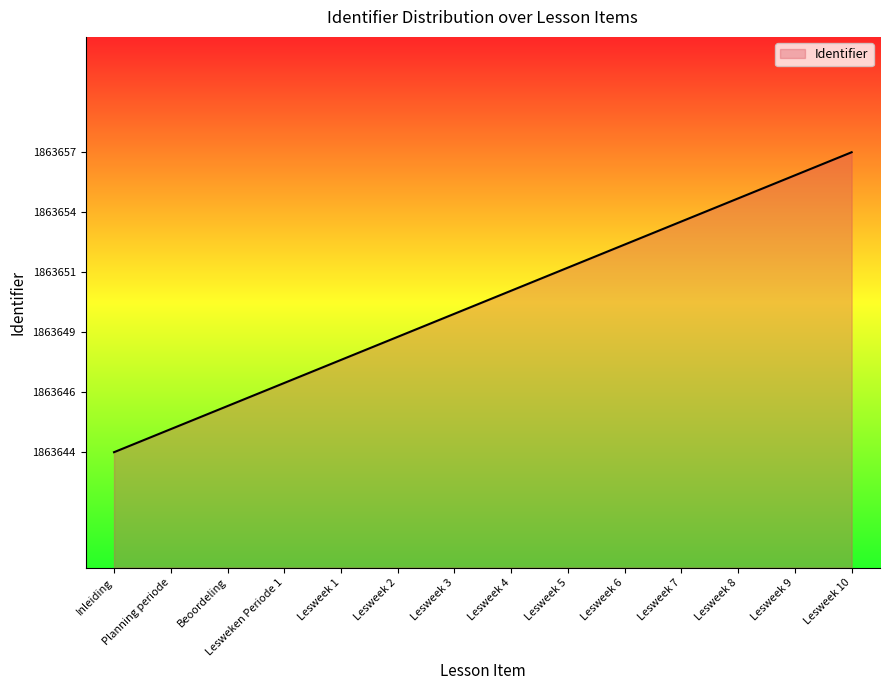

True or false: there are more than 0 points higher than both neighbors.

False